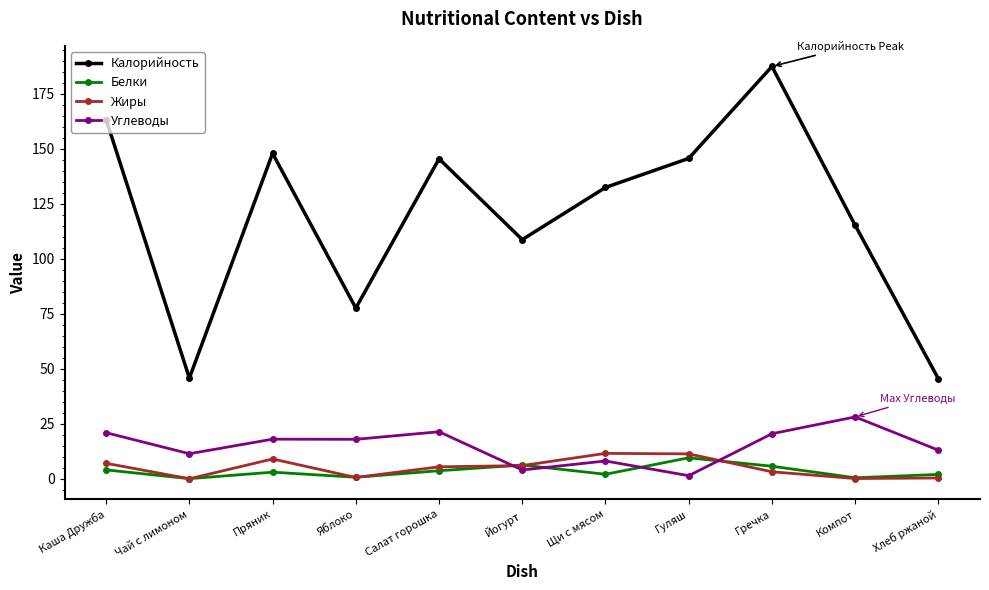

Is it true that Калорийность equals 39.0 at Яблоко?

False